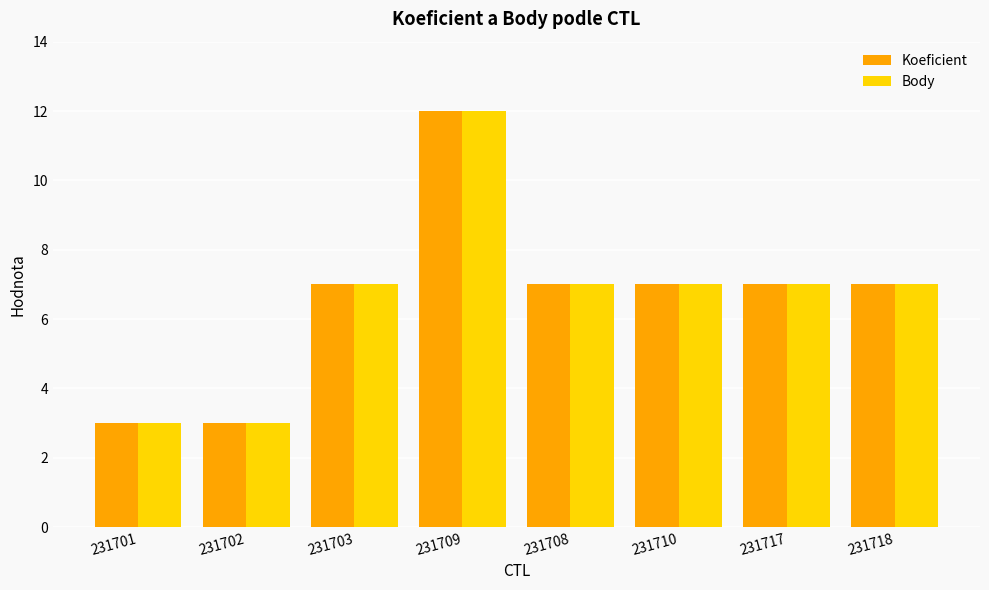

The Koeficient series shows 3 at 231717. True or false?

False